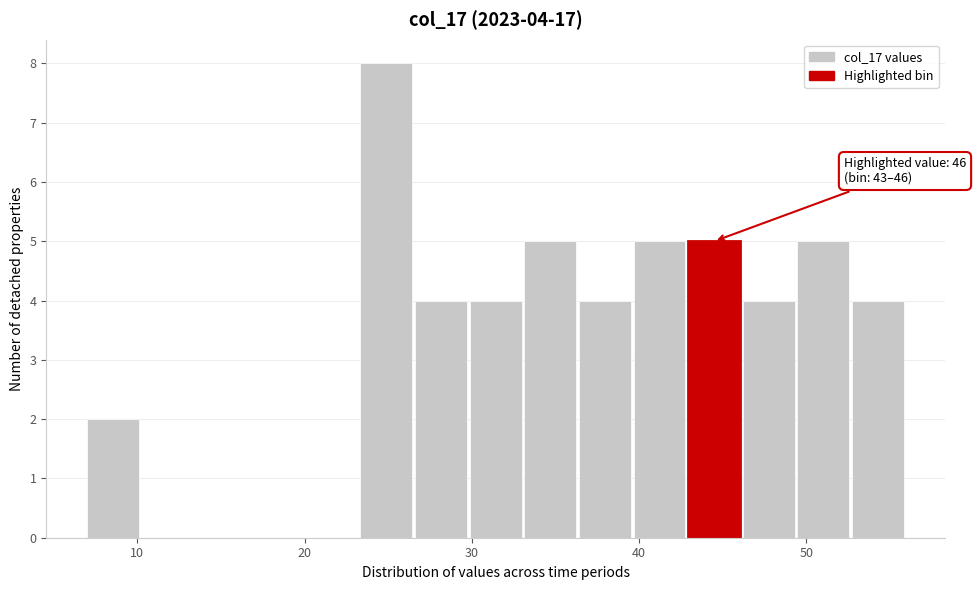

Around what value on the x-axis is the tallest bar? Give the approximate position of its centre, as read against the axis.

25